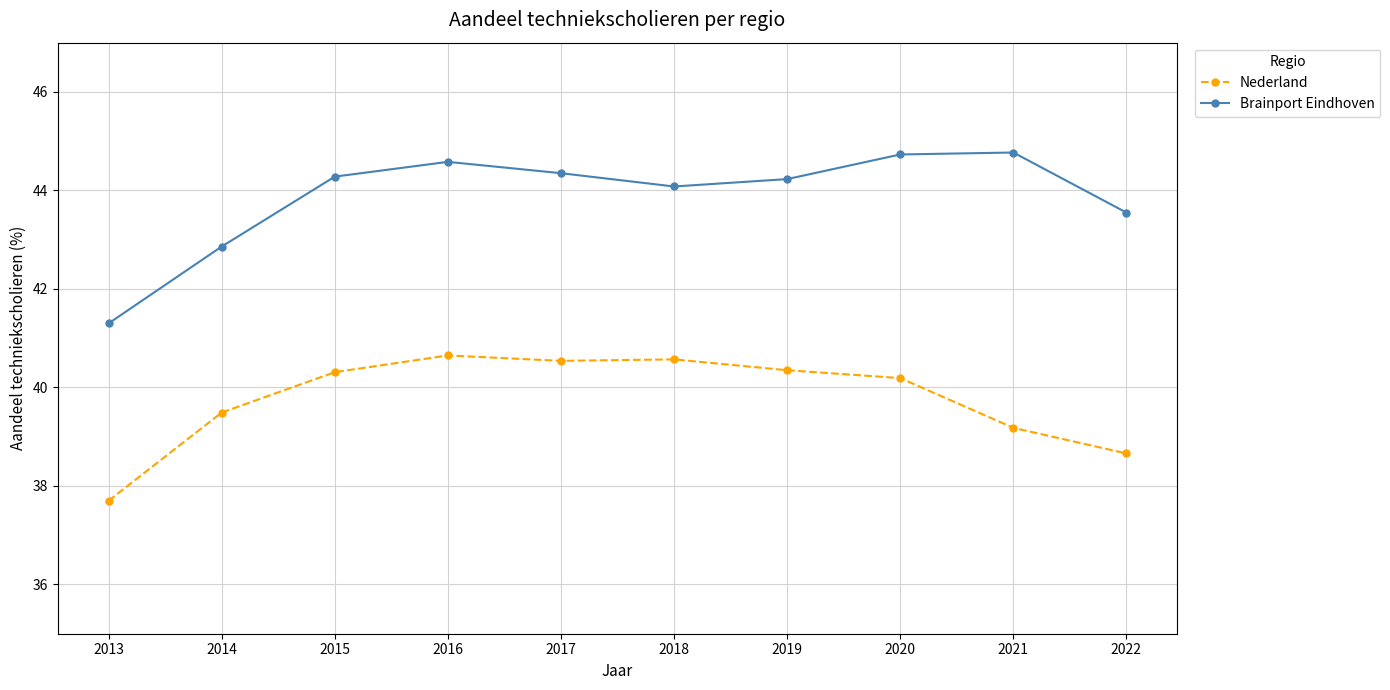

How many values in the Nederland series are below 40?

4